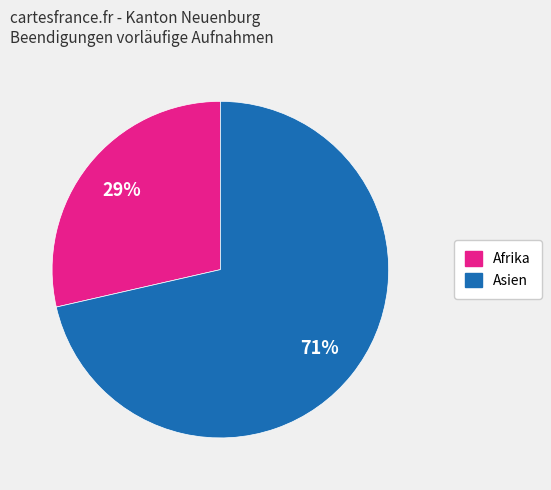

Does any single category account for the majority?

Yes